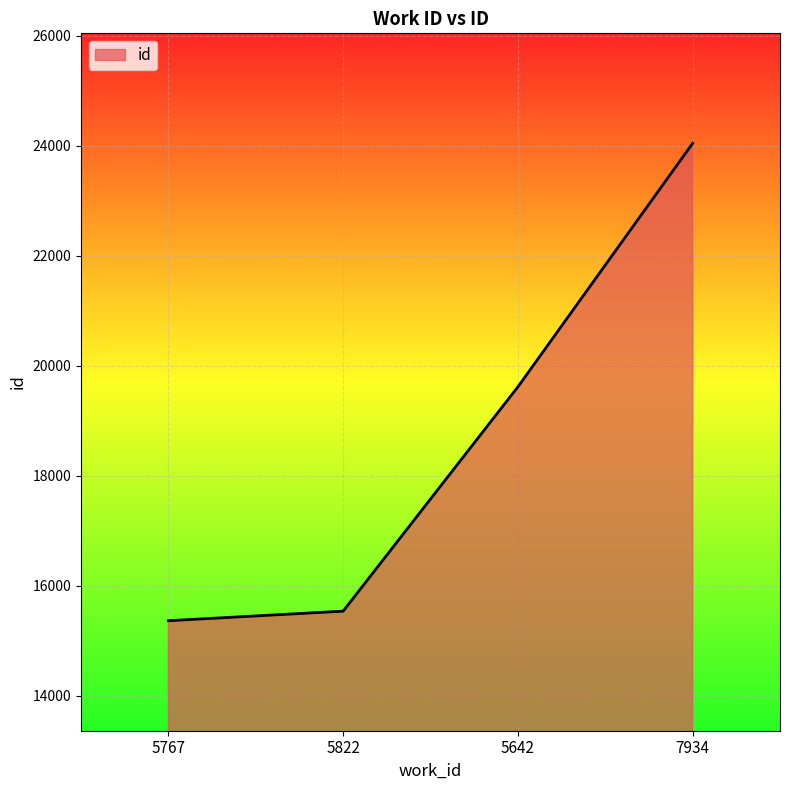

What position from the left is 5642?

3